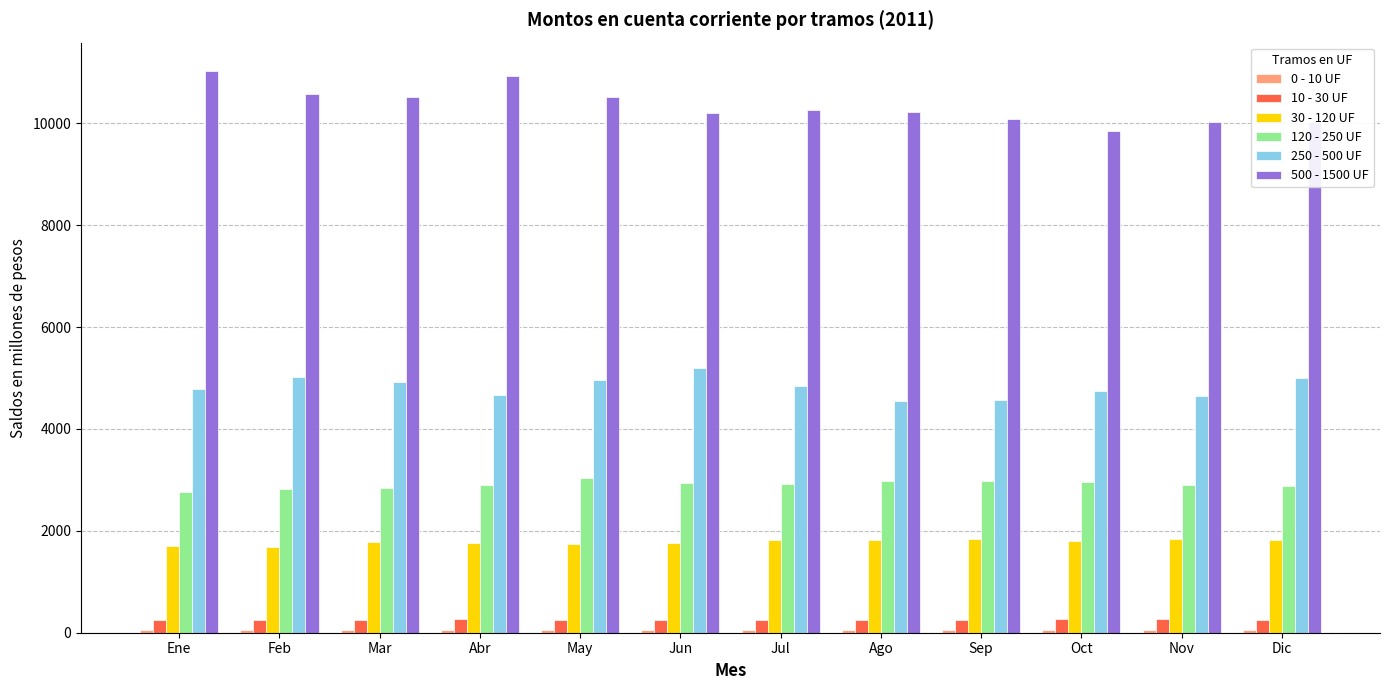

How many distinct data groups are displayed?

6